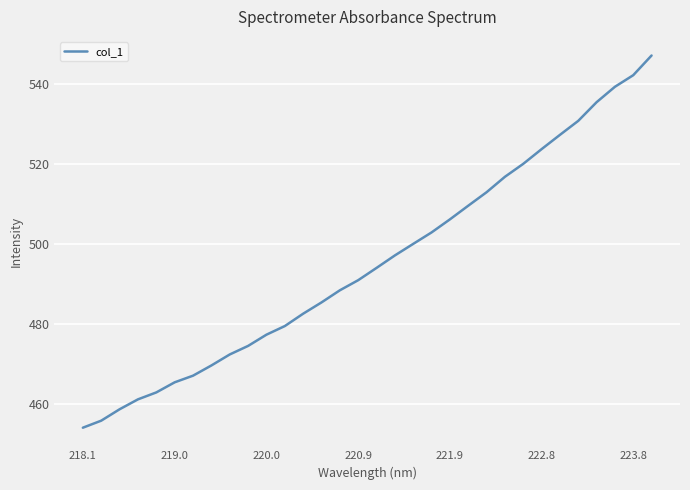

What is the sum of all values?

15850.2